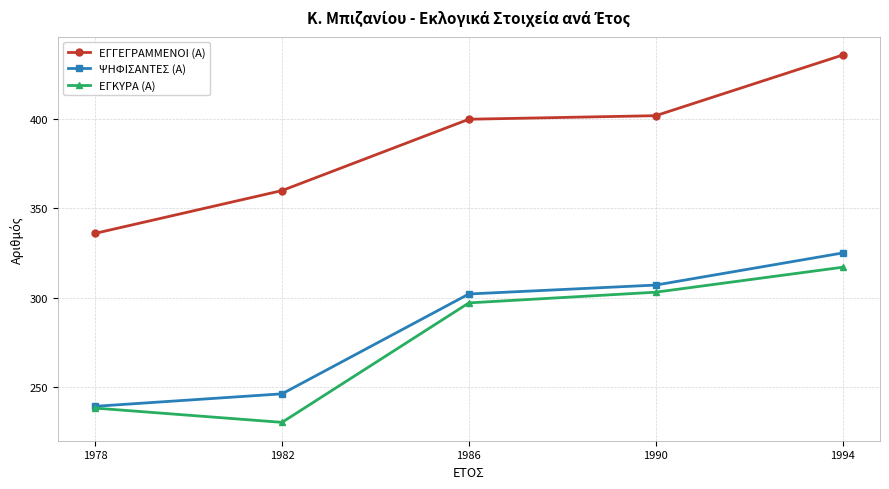

Which series changed the most between 1978 and 1994?

ΕΓΓΕΓΡΑΜΜΕΝΟΙ (Α)